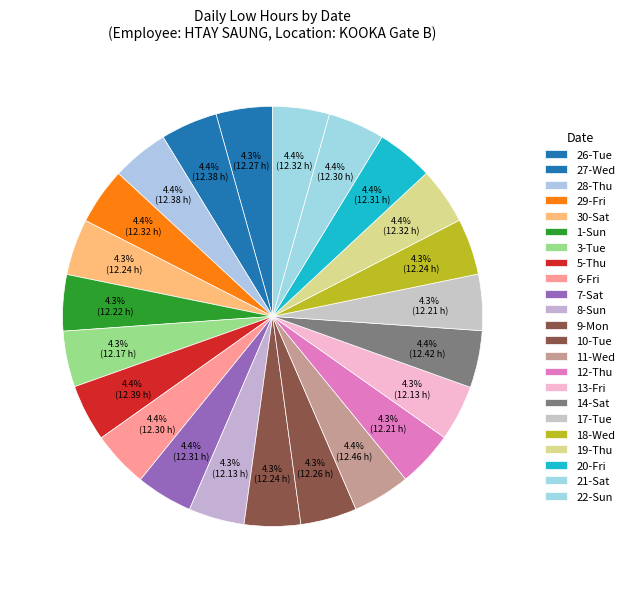

Combined, do 11-Wed and 30-Sat account for over 50%?

No